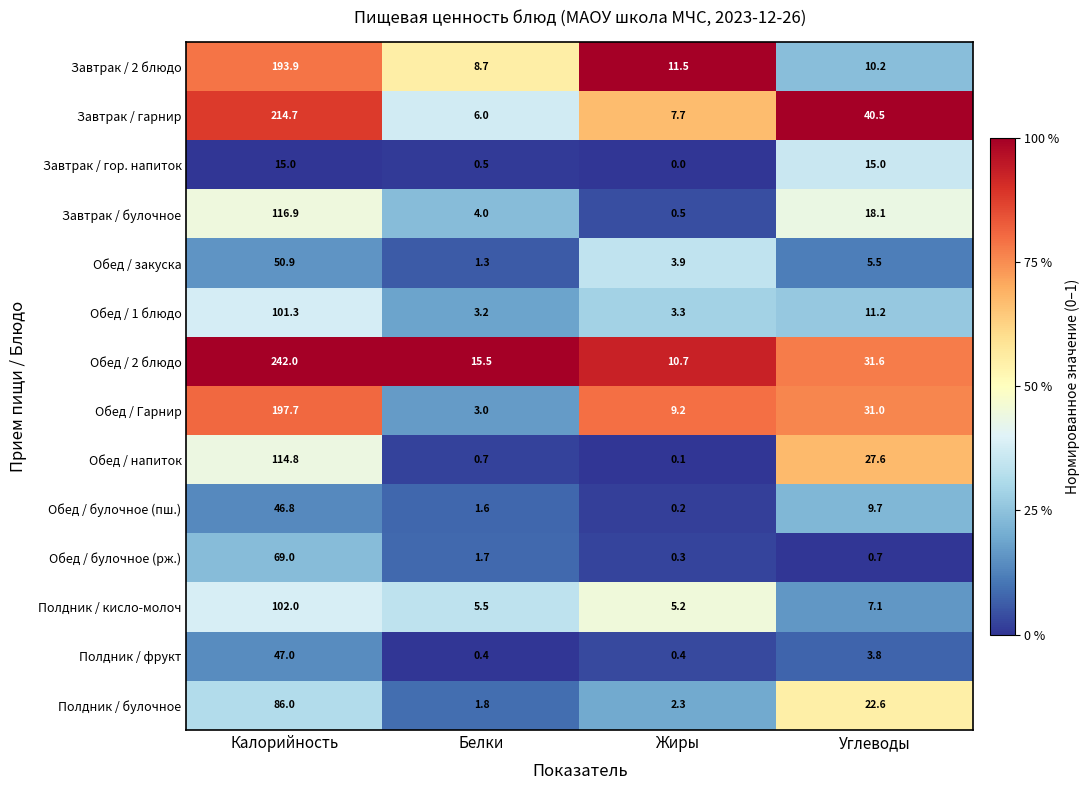

Is it true that Полдник / кисло-молоч equals 2.3 at Углеводы?

False